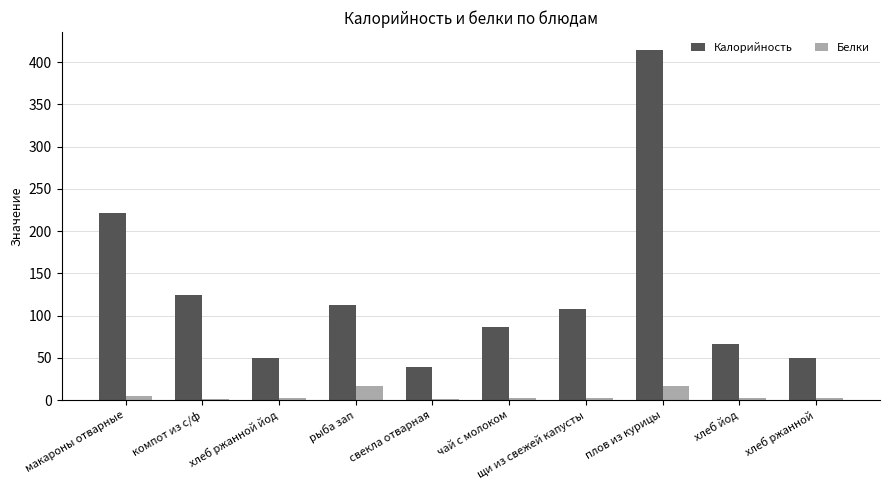

How many groups of bars are there?

10